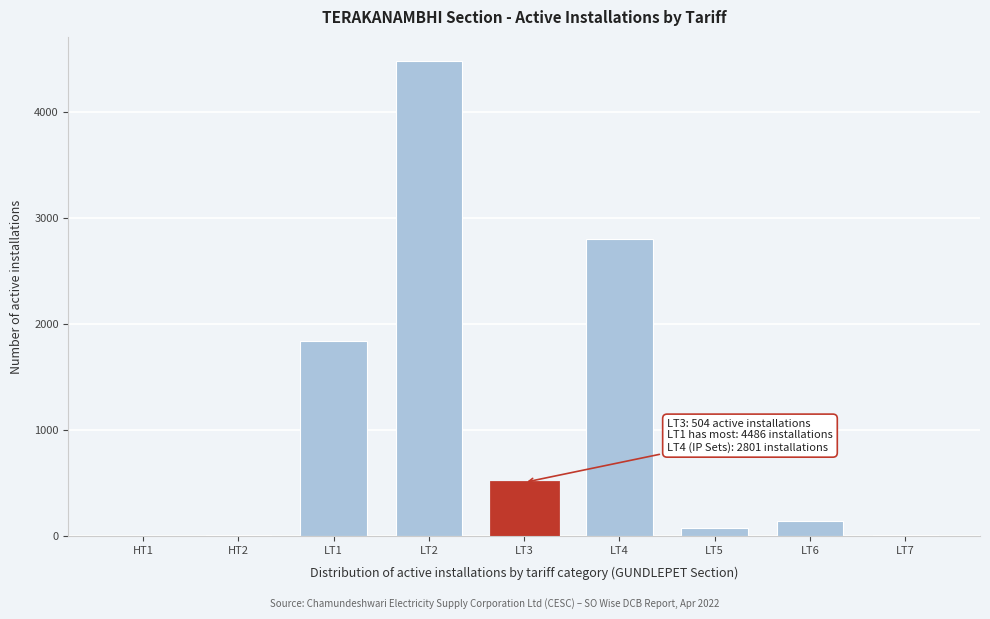

The value at LT3 is 504. True or false?

True